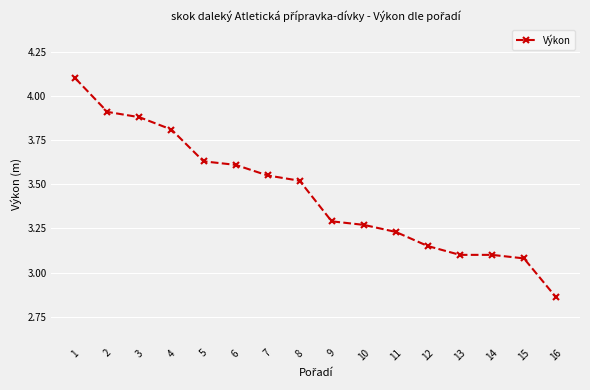

Is it true that the value at 5 is 3.6?

True